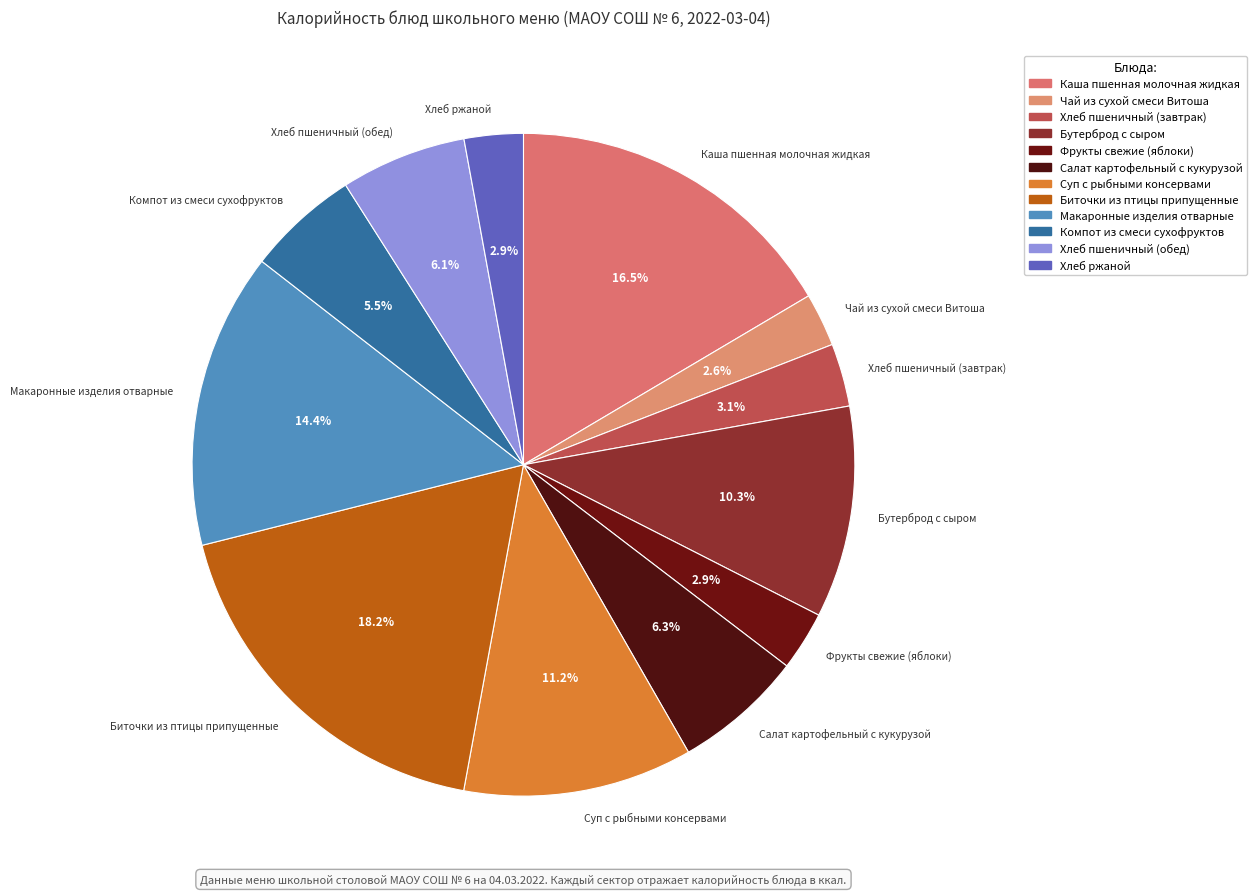

Count the number of slices in the pie.

12